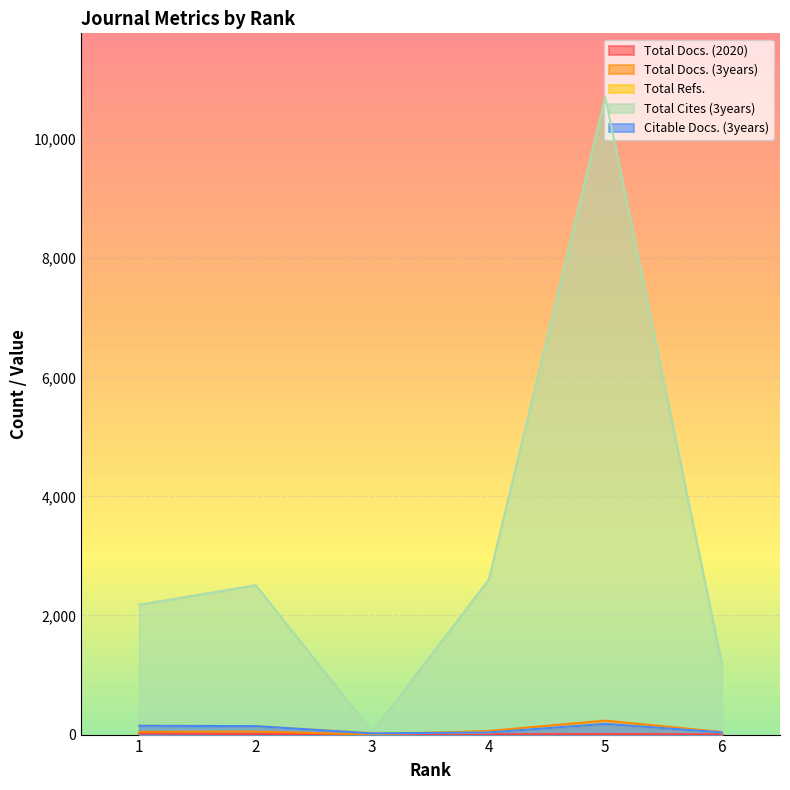

Rank the categories by Total Refs. value from highest to lowest.

5, 1, 2, 6, 4, 3